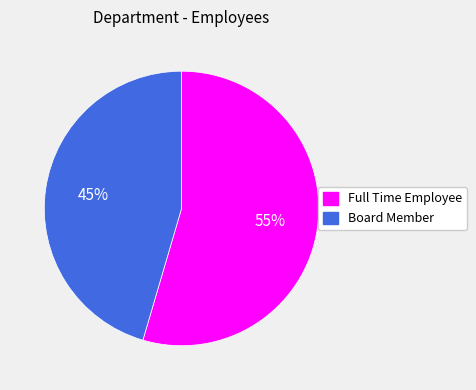

Is the sum of Board Member and Full Time Employee greater than half?

Yes